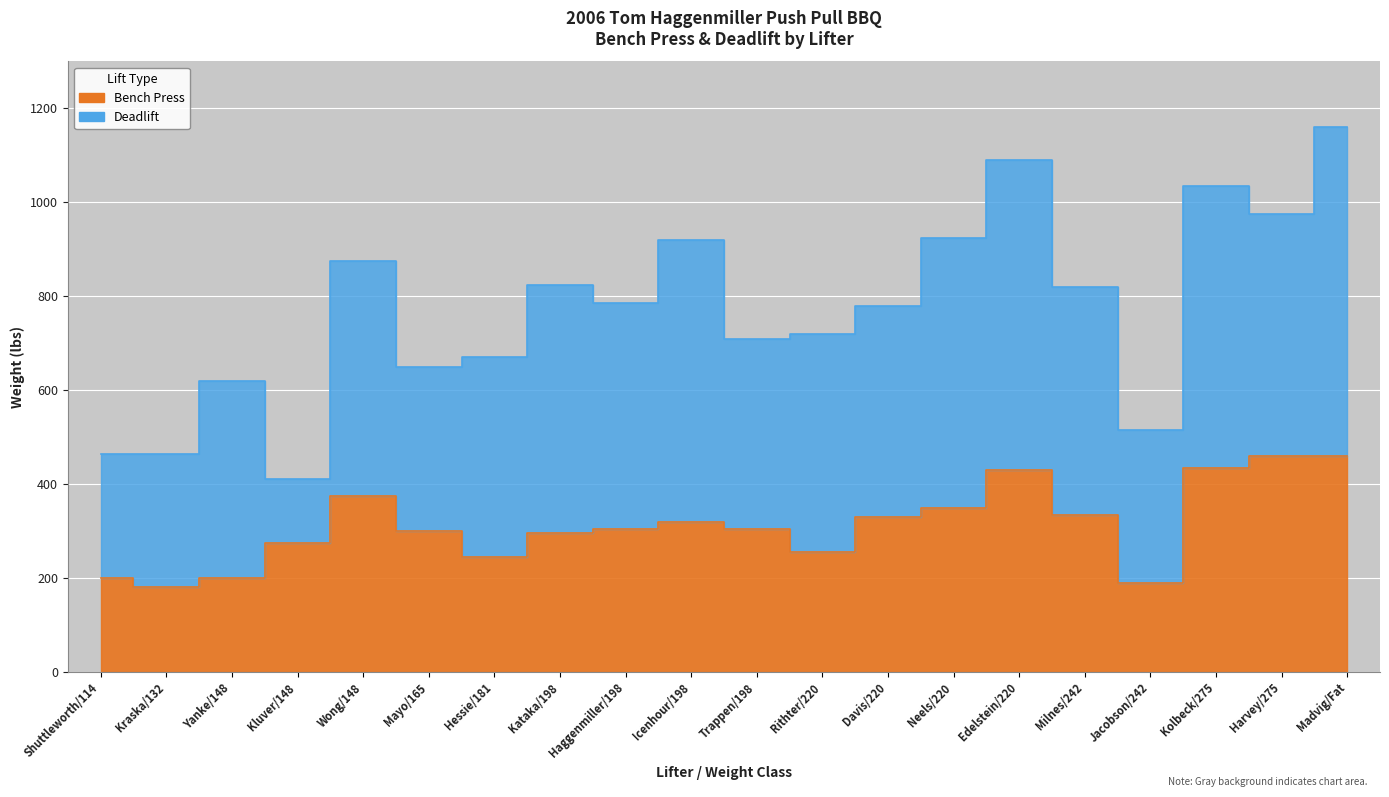

What position from the right is Icenhour/198?

11